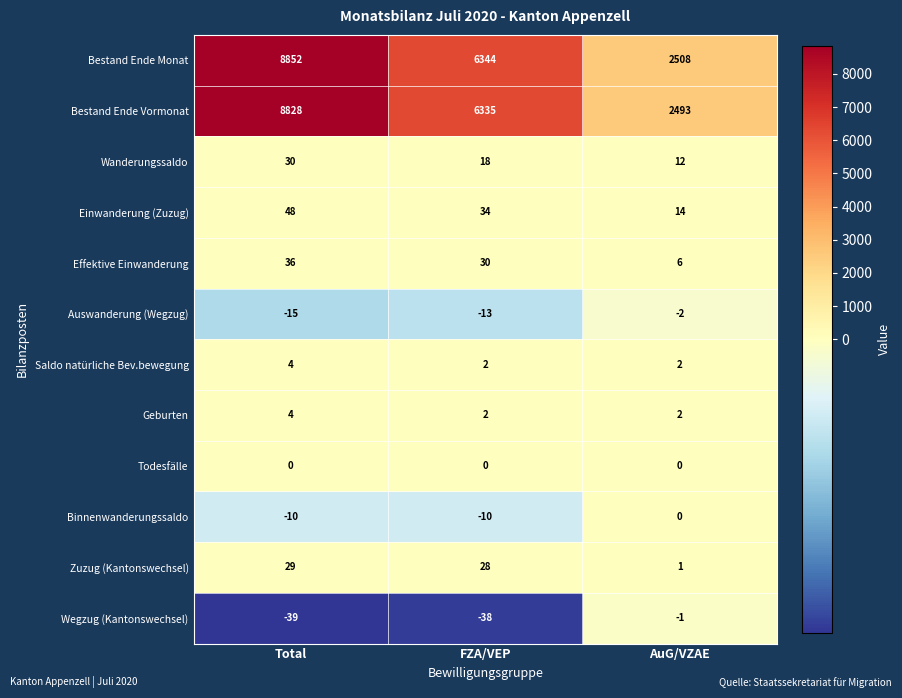

Which series has the largest range (max minus min)?

Bestand Ende Monat